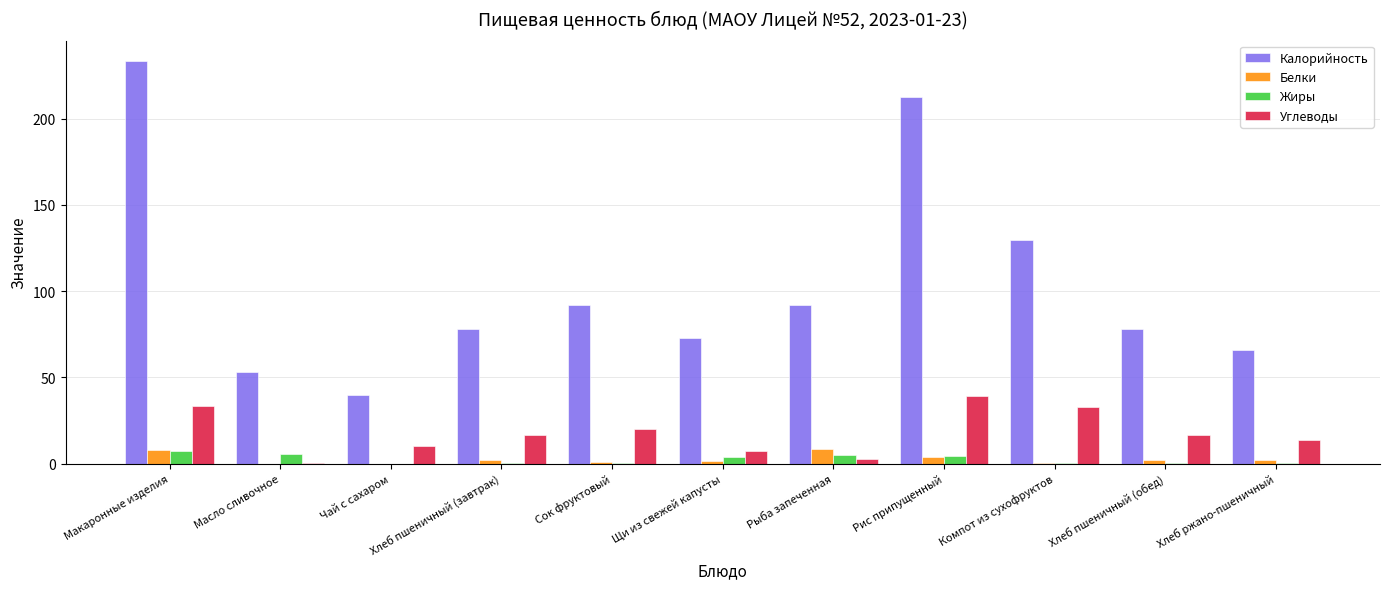

How many categories are shown in the chart?

11